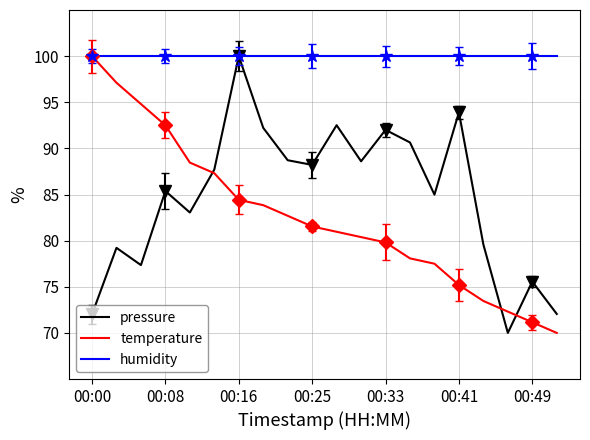

Is it true that temperature equals 41.7 at 00:08?

False